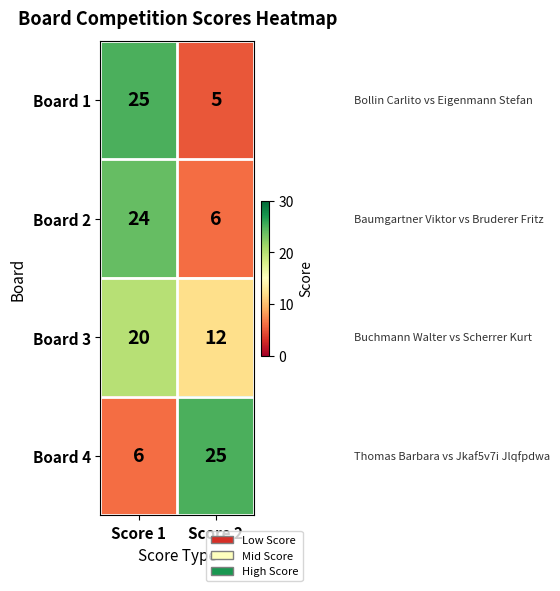

What is the approximate value of Board 1 at Score 2?

5